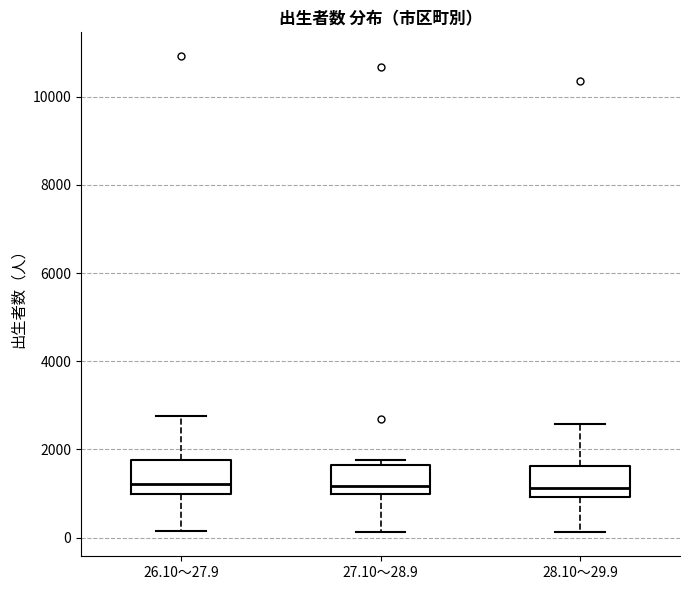

Reading left to right, read every box against the y-axis: the position of its median line, the range the box covers, and the ends of its whiskers. The values are not printed on the chart, so give them approximately, as read against the axis.

26.10～27.9: median 1200, box 1000 to 1800, whiskers 200 to 2800
27.10～28.9: median 1200, box 1000 to 1600, whiskers 200 to 1800
28.10～29.9: median 1200, box 1000 to 1600, whiskers 200 to 2600